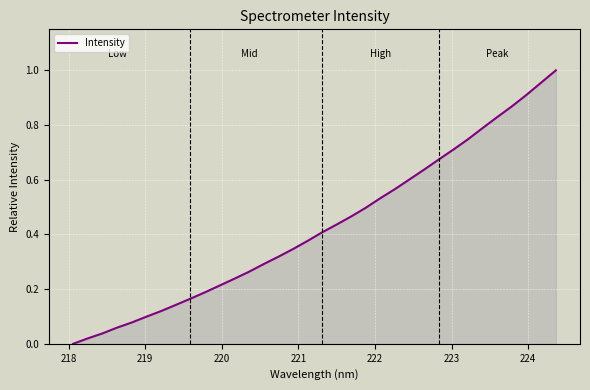

How many lines are shown in the chart?

1